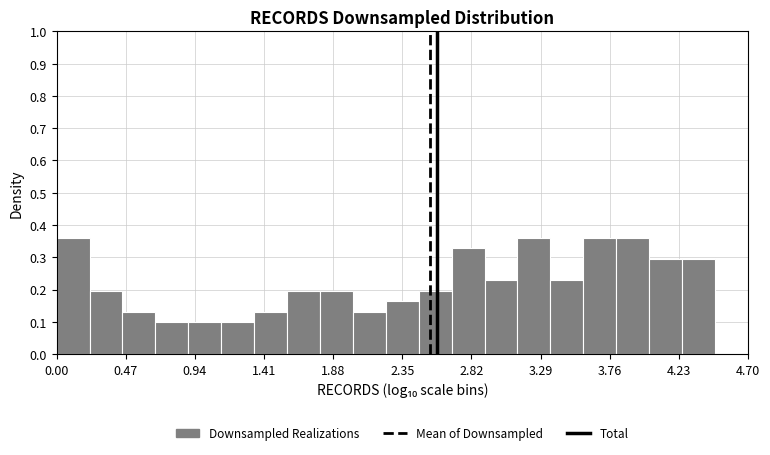

How tall is the bar that spans 2.00 to 2.25 on the x-axis? Neither the bar edges nor the heights are printed on the chart, so give them approximately, as read against the axes.

0.13